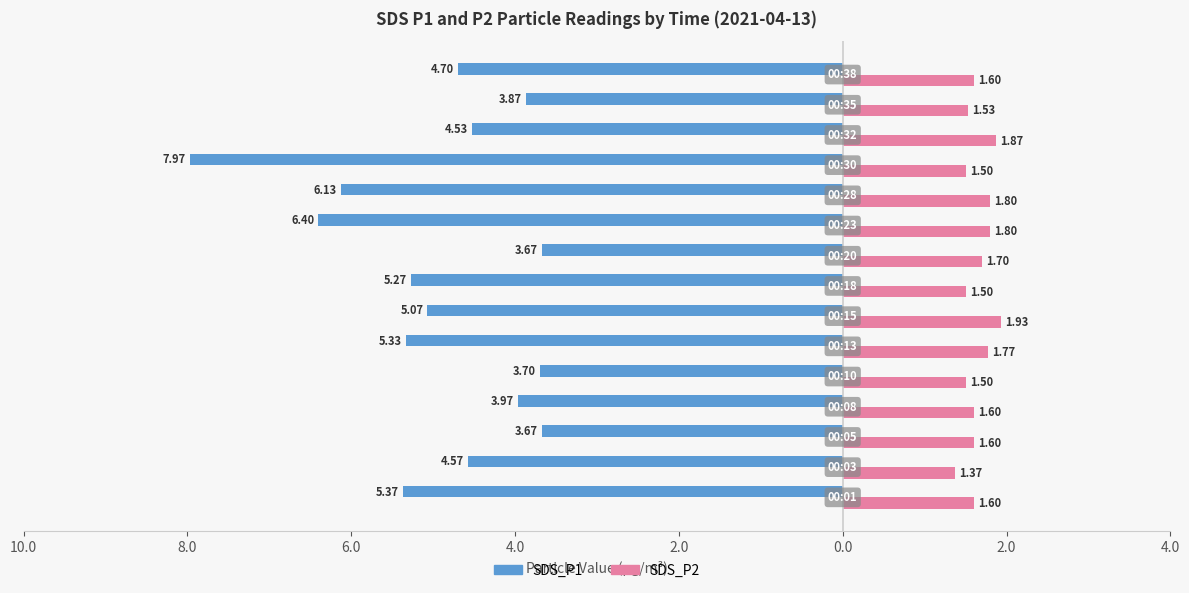

What is the difference between the maximum and minimum values in the SDS_P2 series?

0.6